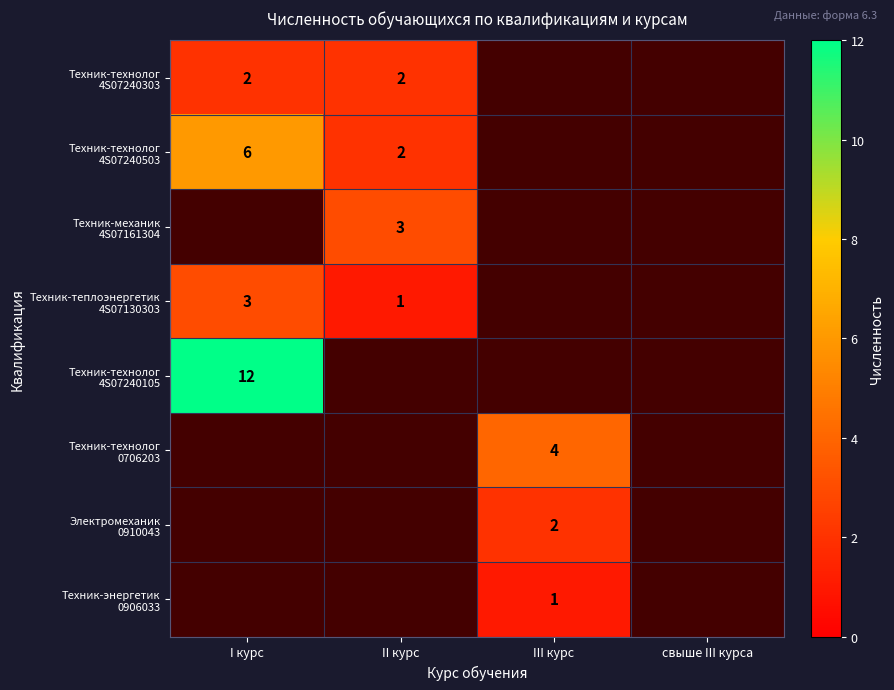

Which category has the lowest value in the Техник-технолог 4S07240105 series?

I курс